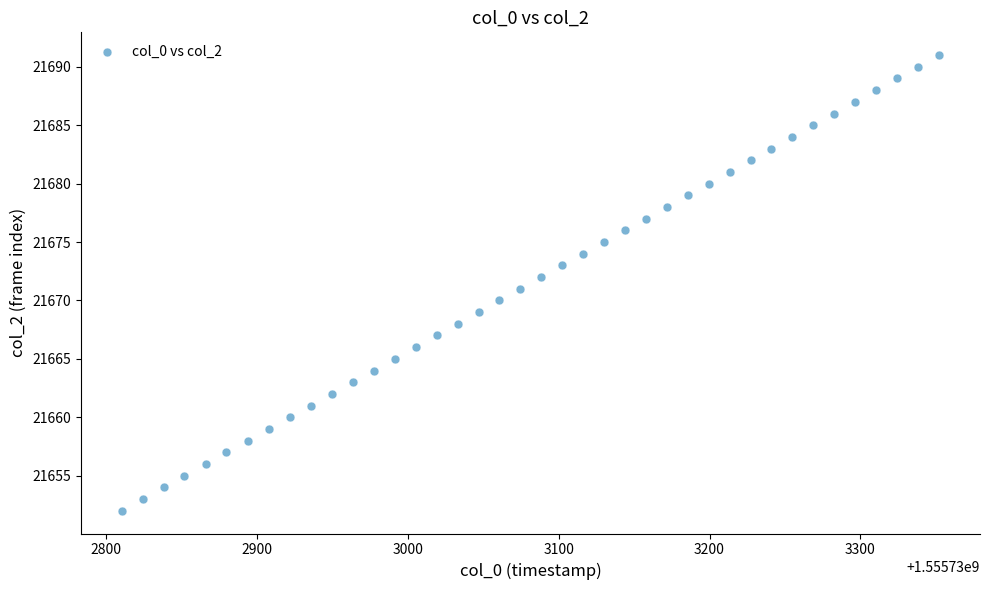

What is the range of Y values (max minus min)?

39